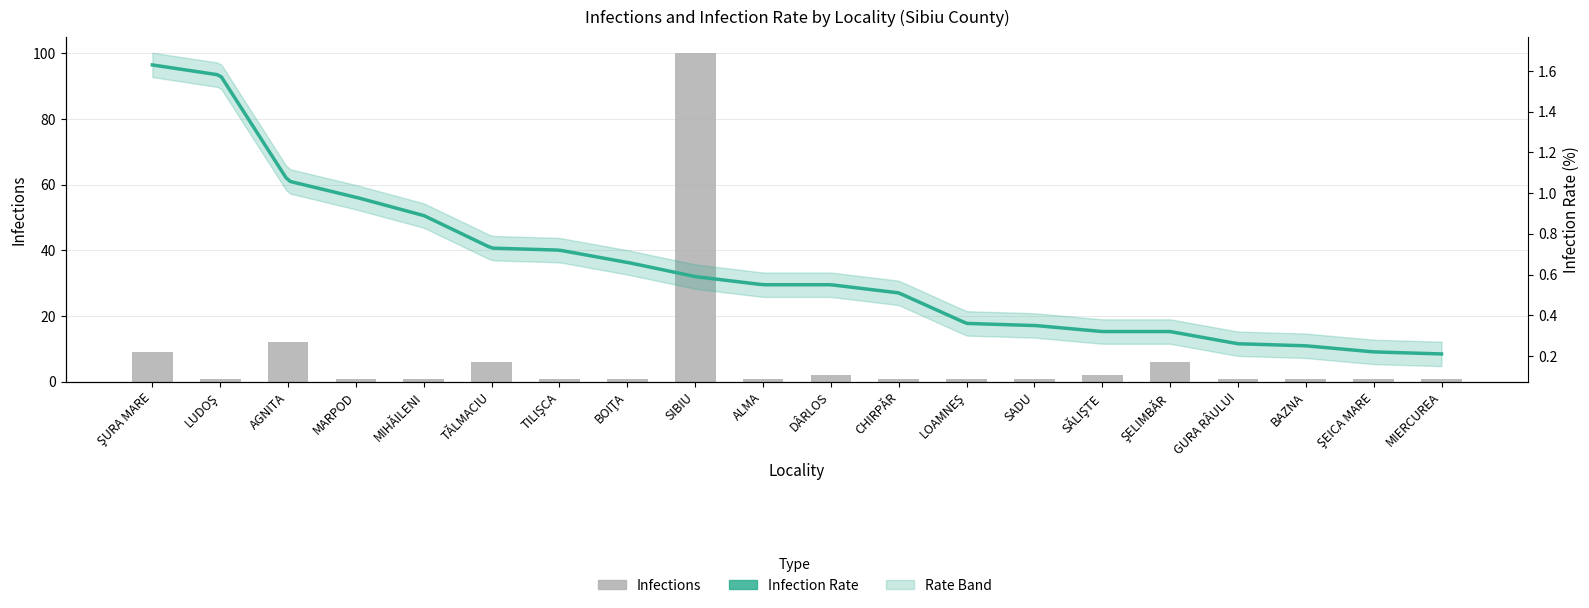

At which label is the value closest to 50?

AGNITA